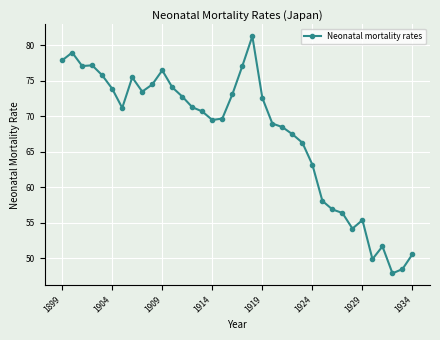

True or false: there are more than 2 points higher than both neighbors.

True